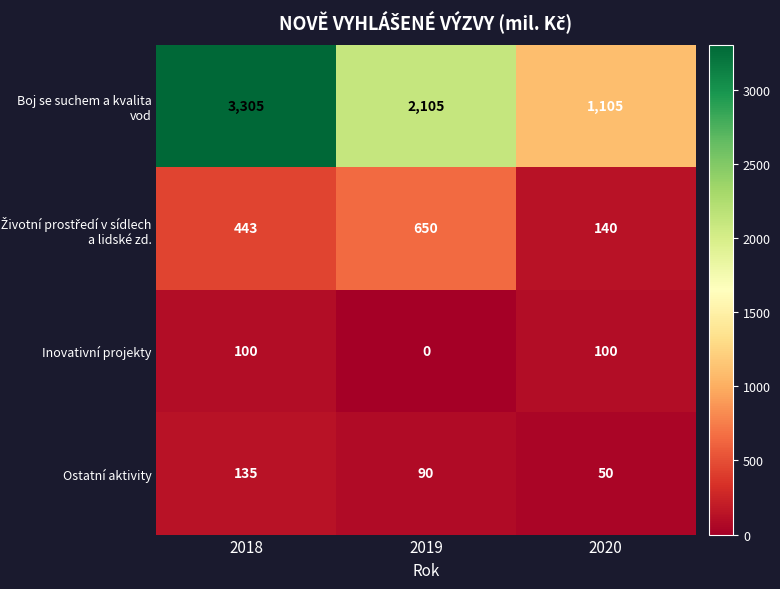

Which series has the largest range (max minus min)?

Boj se suchem a kvalita vod